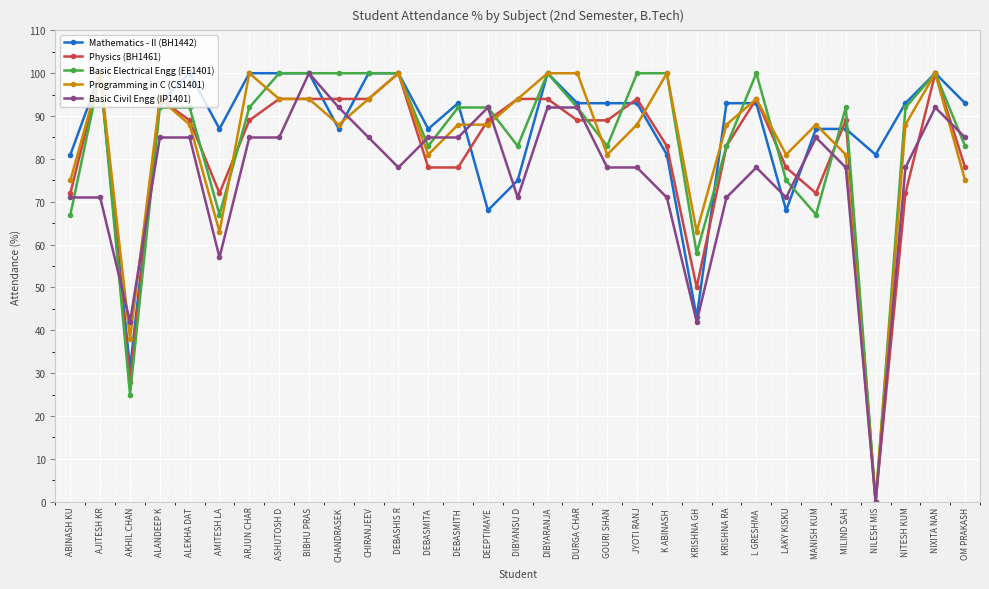

True or false: Physics (BH1461) has more than 0 points higher than both neighbors.

True